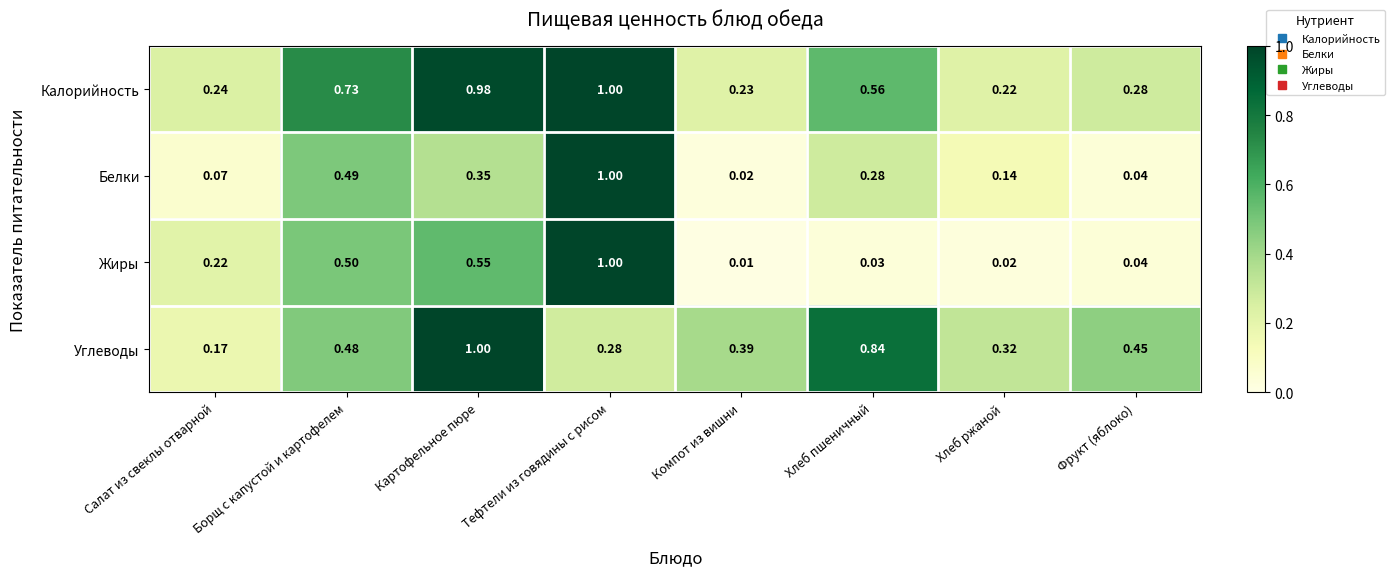

At Картофельное пюре, list the series in order from largest to smallest.

Углеводы, Калорийность, Жиры, Белки